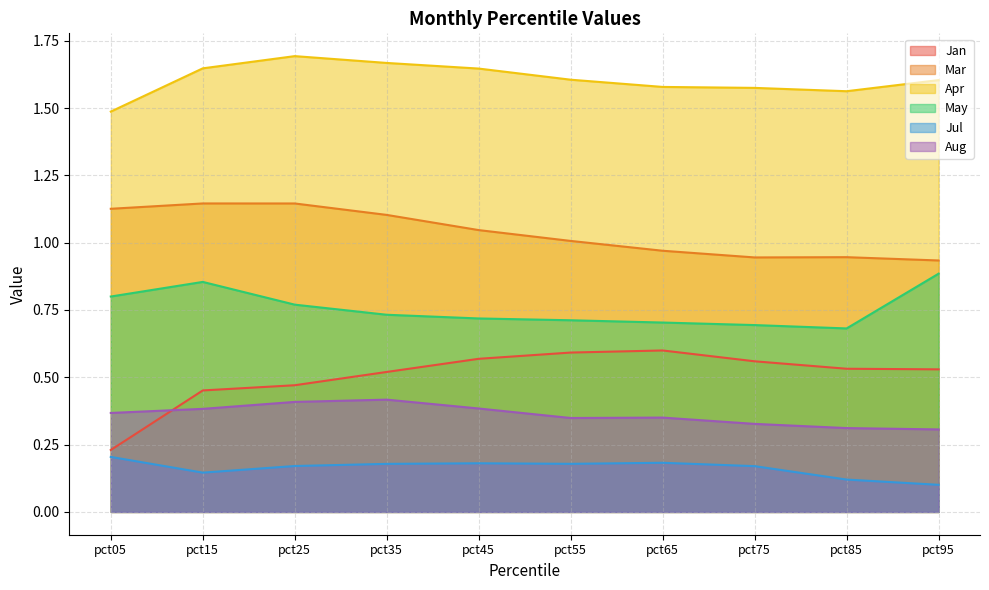

True or false: Jan and Apr cross at least once.

False